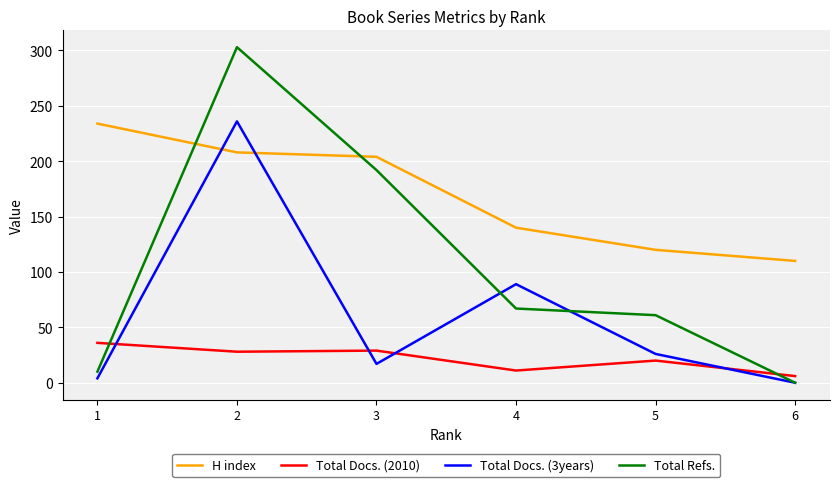

At which label does Total Docs. (3years) first exceed 26?

2